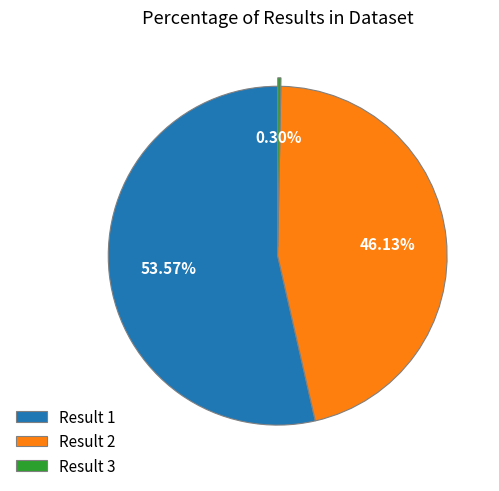

Count the number of slices in the pie.

3